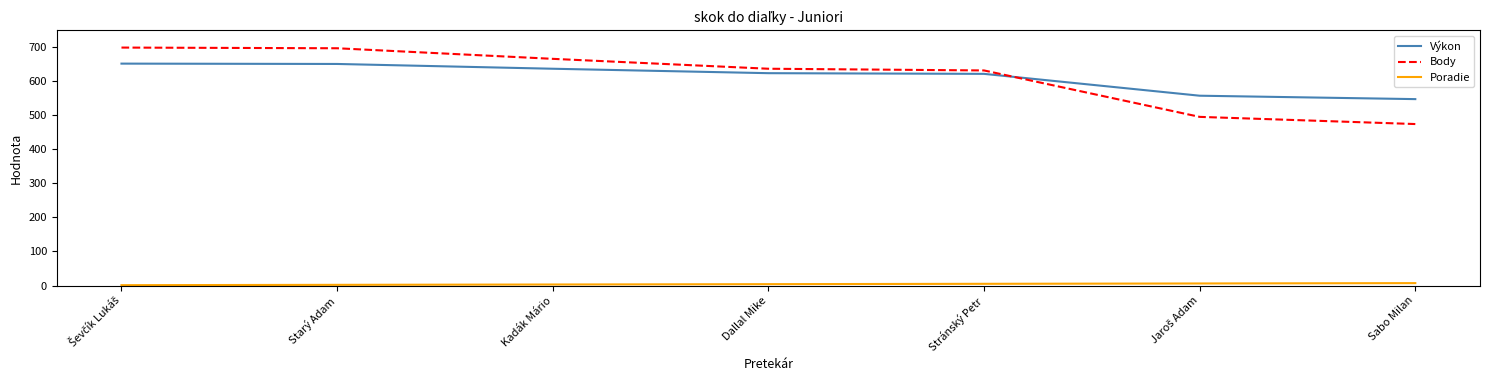

Is it true that Body equals 164 at Stránský Petr?

False